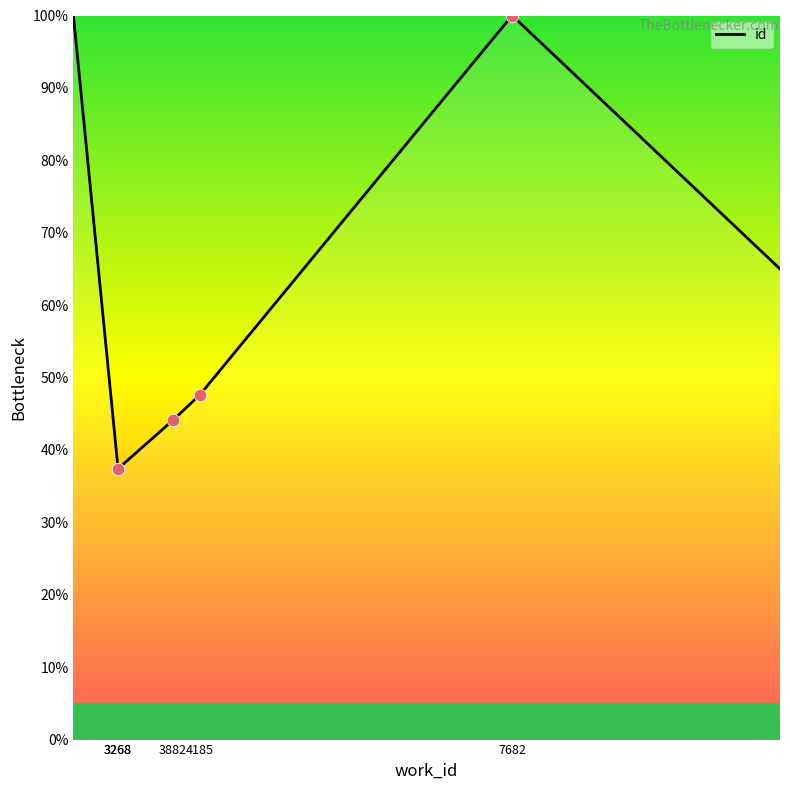

Approximately how many times larger is the value at 3268 compared to 3882?

0.8